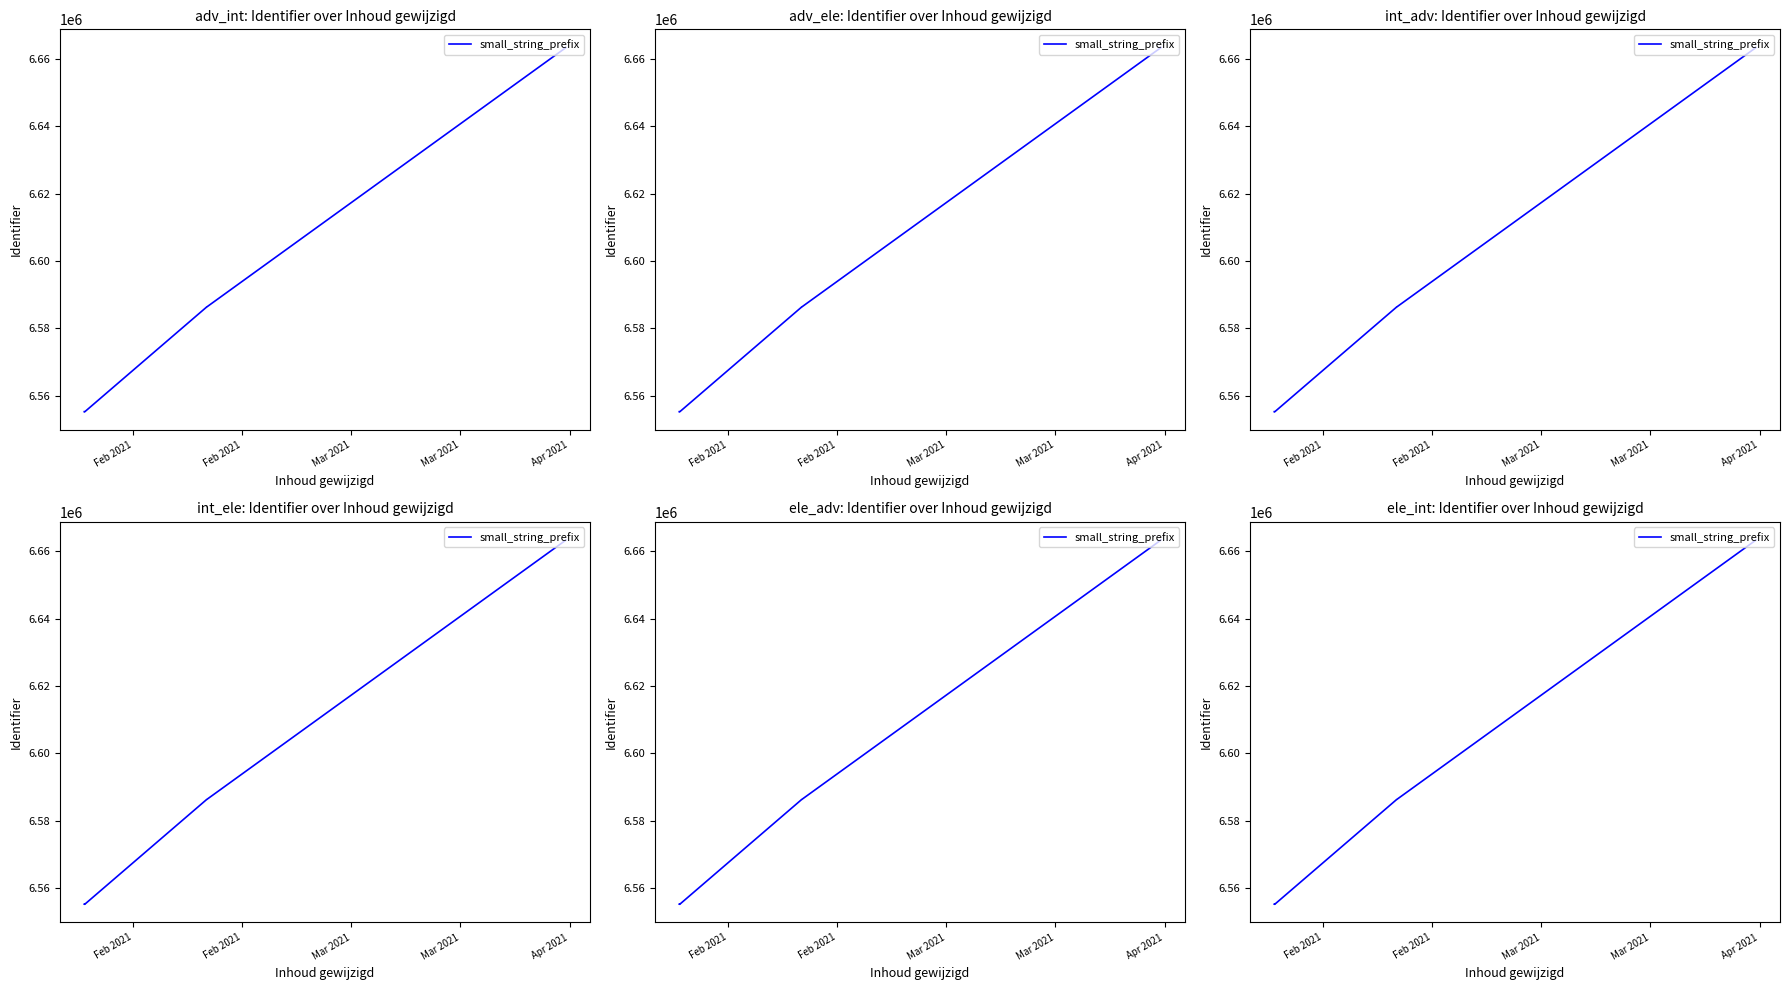

What is the maximum value shown in the chart?

6663292